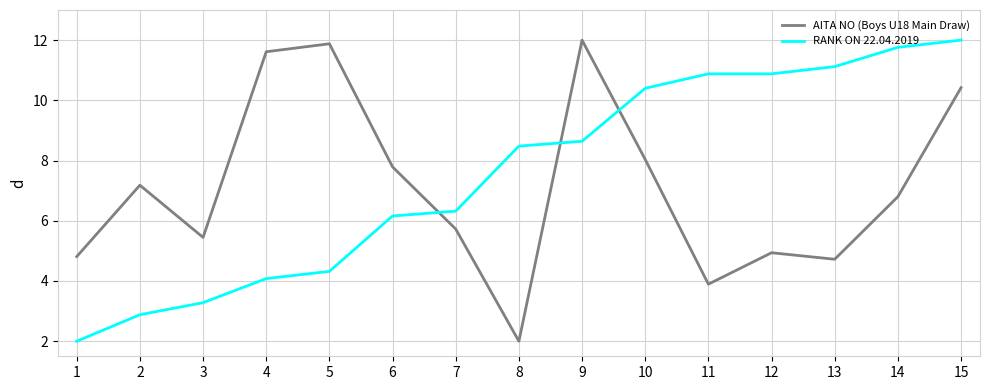

How many lines are shown in the chart?

2